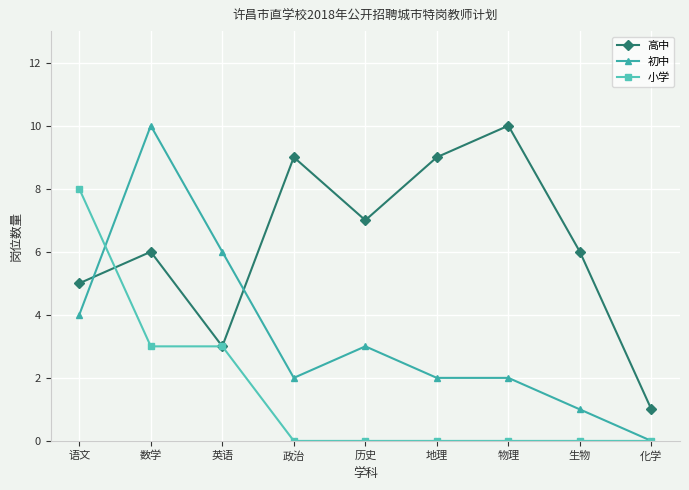

What is the maximum value shown in the chart?

10